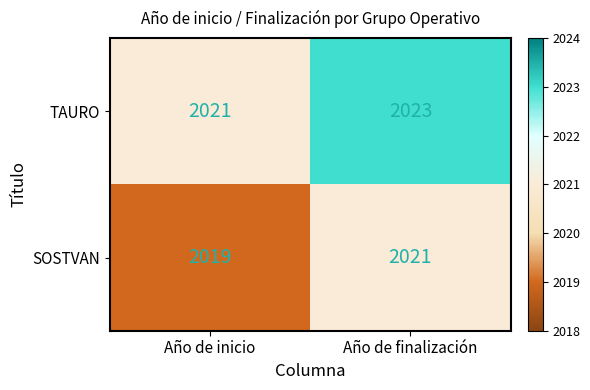

Reading left to right, list all the values displayed in this chart.

TAURO: 2021	2023
SOSTVAN: 2019	2021